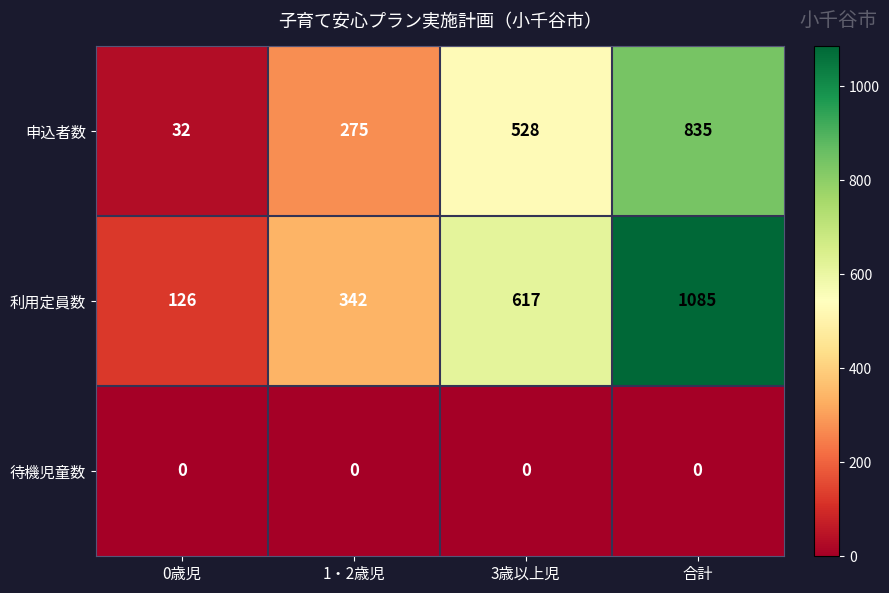

At how many categories does at least one series exceed 184?

3